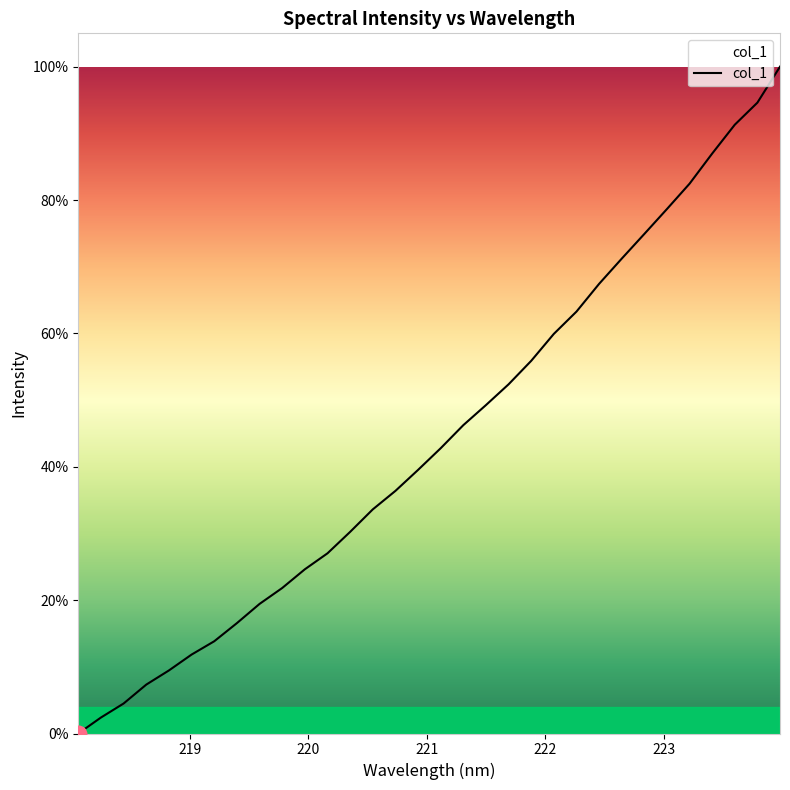

What is the greatest value displayed?

100.0